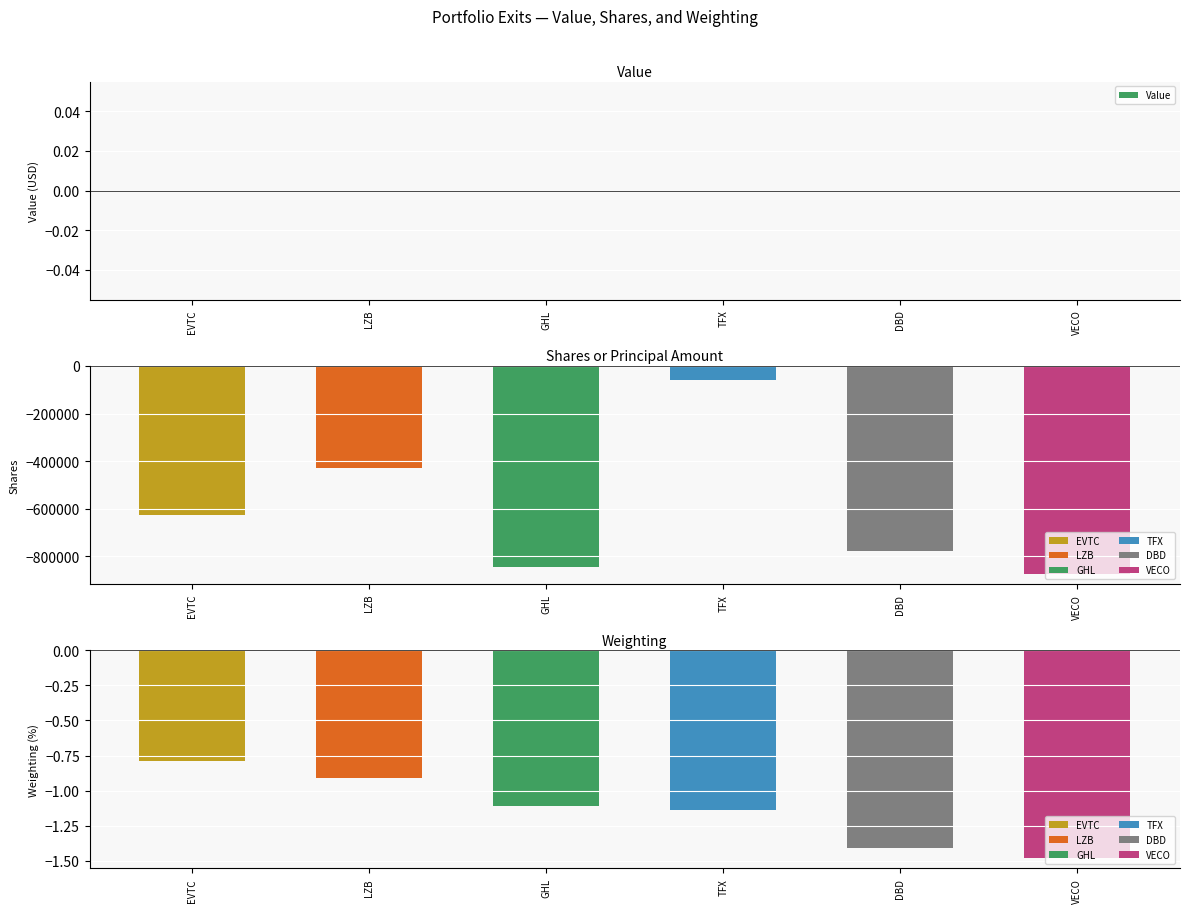

How many data points in Shares or principal amount are less than -624800?

3